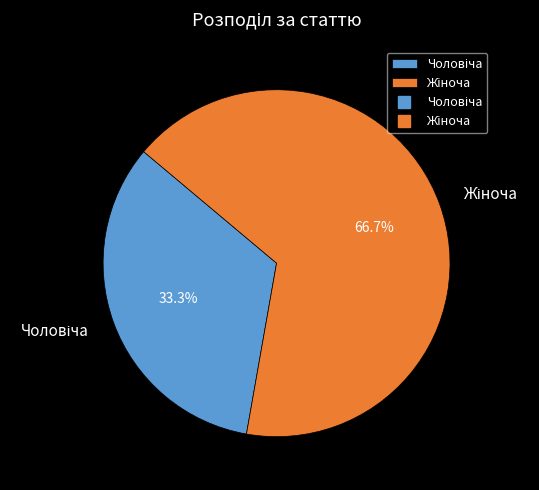

Count the number of slices in the pie.

2